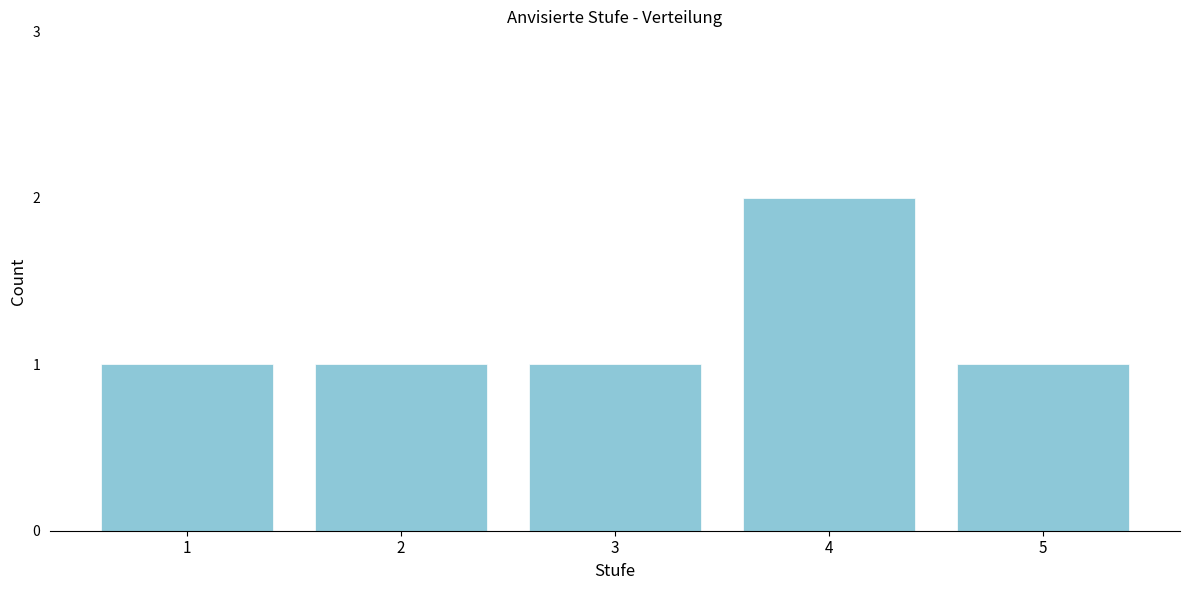

Reading right to left, list all the values displayed in this chart.

1	2	1	1	1